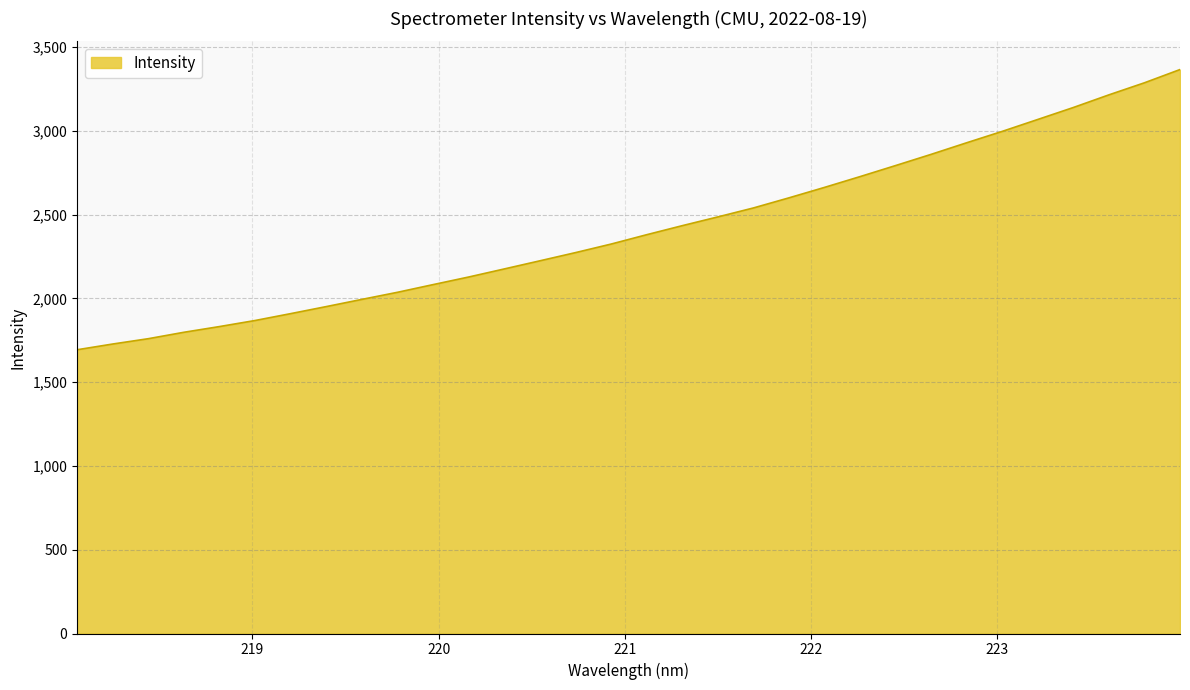

How many distinct data groups are displayed?

1